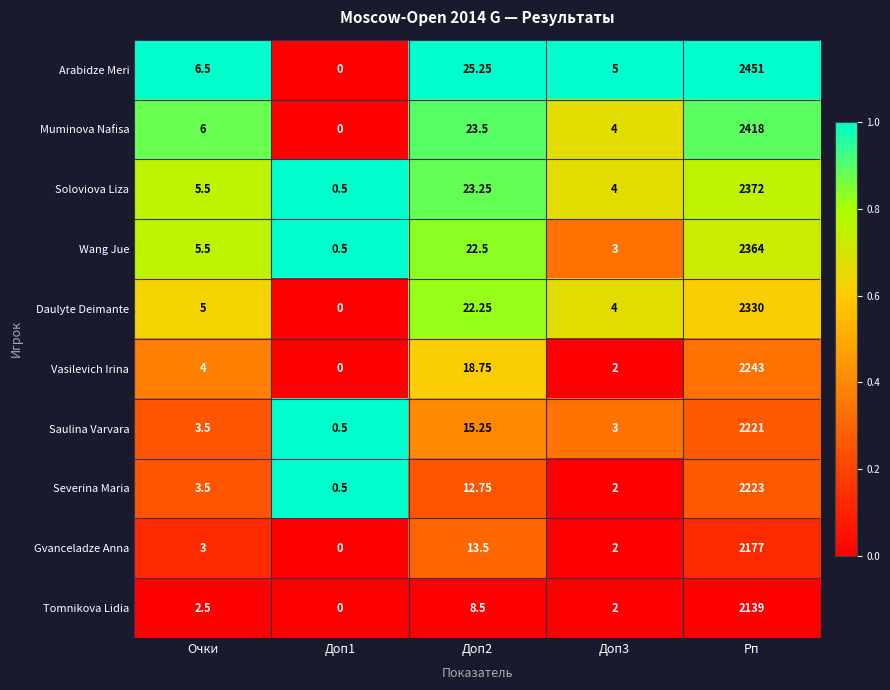

Rank the series by their maximum value, from lowest to highest.

Tomnikova Lidia, Gvanceladze Anna, Saulina Varvara, Severina Maria, Vasilevich Irina, Daulyte Deimante, Wang Jue, Soloviova Liza, Muminova Nafisa, Arabidze Meri